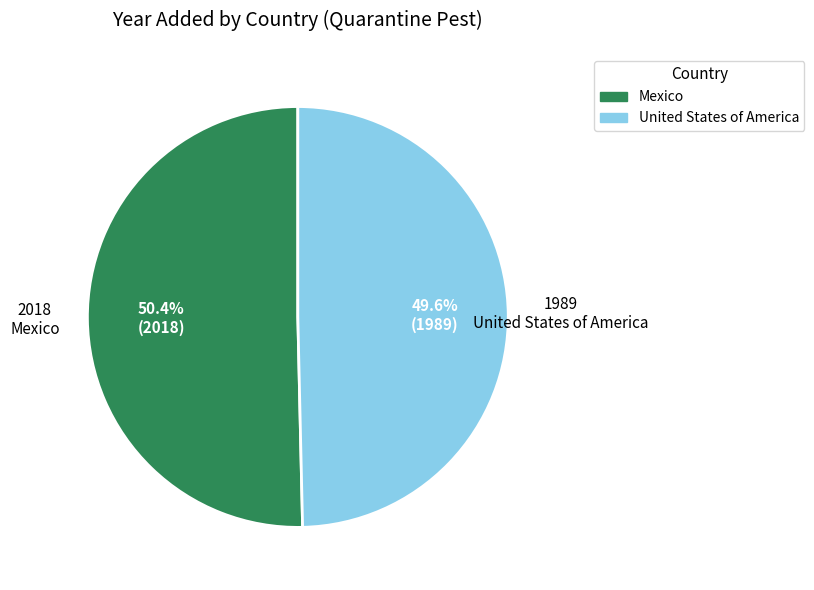

To the nearest percent, what portion does United States of America represent?

50%